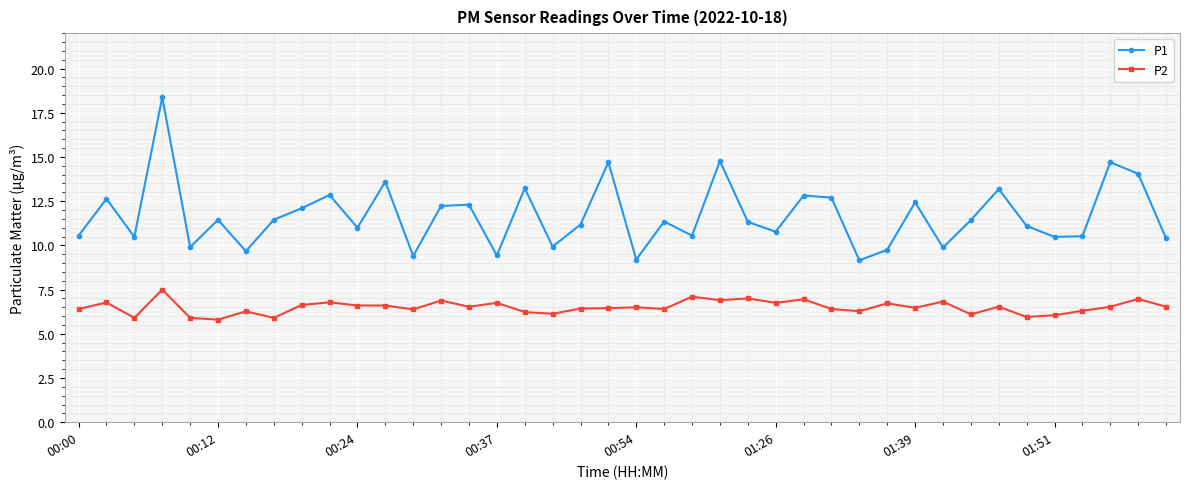

True or false: P1 and P2 cross at least once.

False